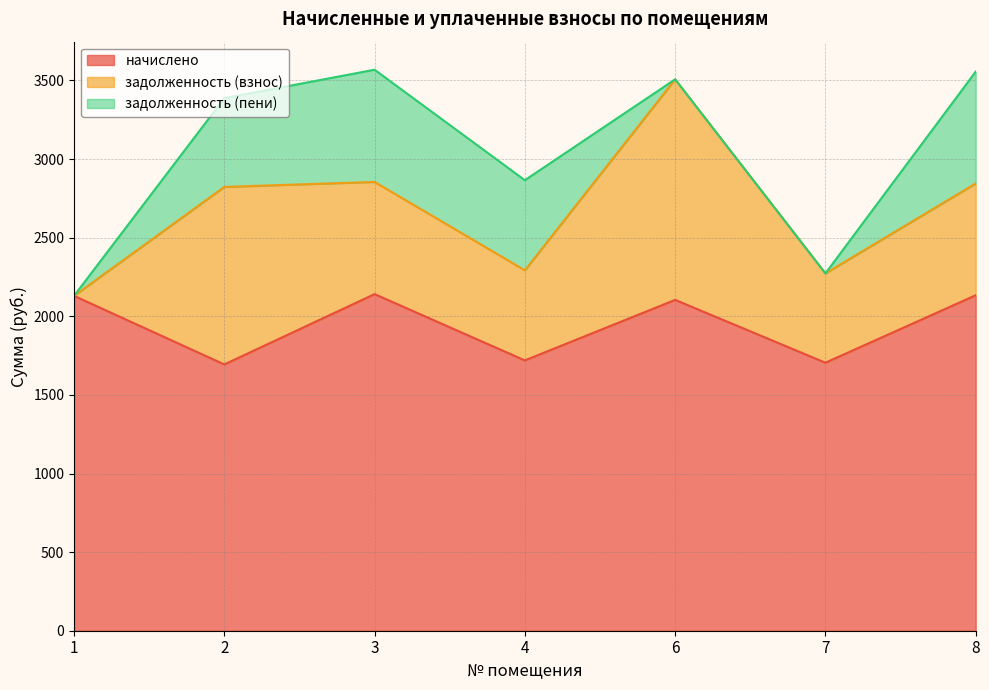

How many interior local peaks does the задолженность (пени) series have?

1